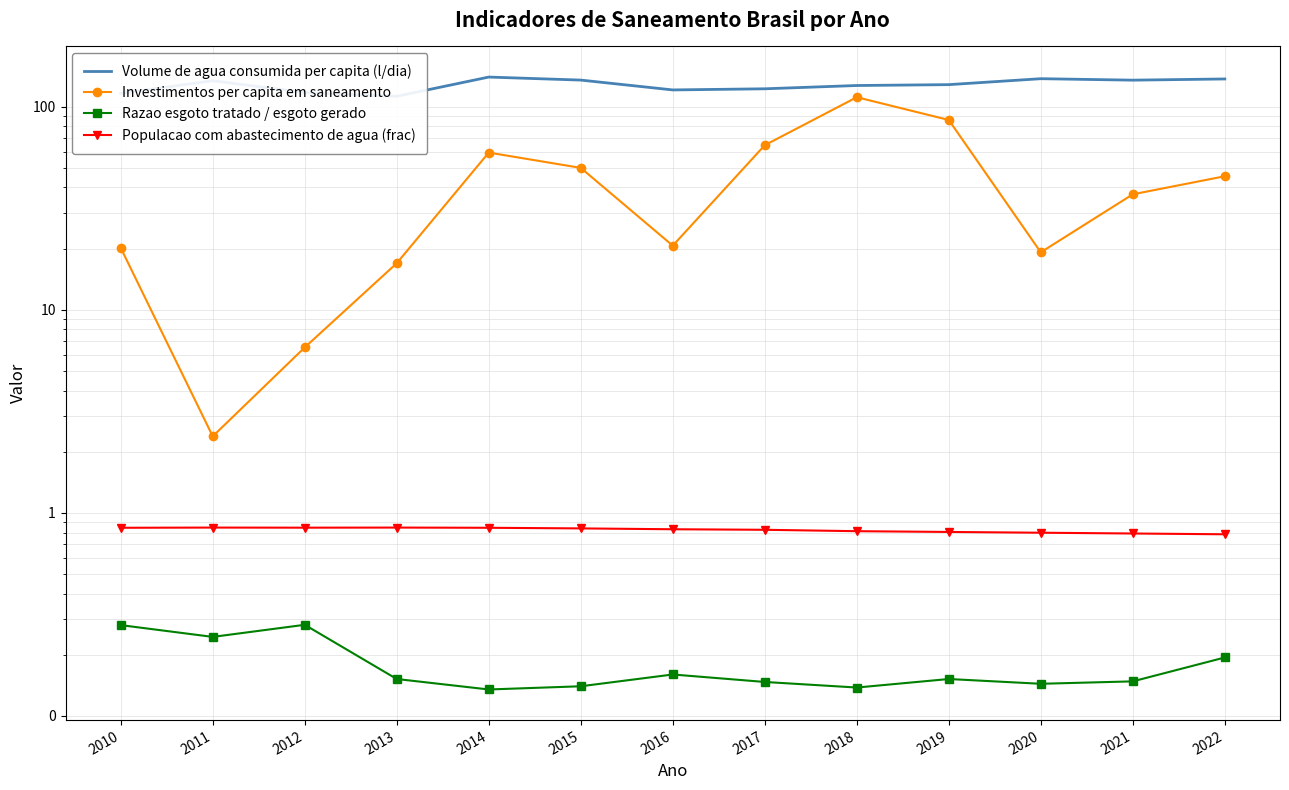

What is the value of the Volume de agua consumida per capita (l/dia) point at the 13th from the left?

136.7